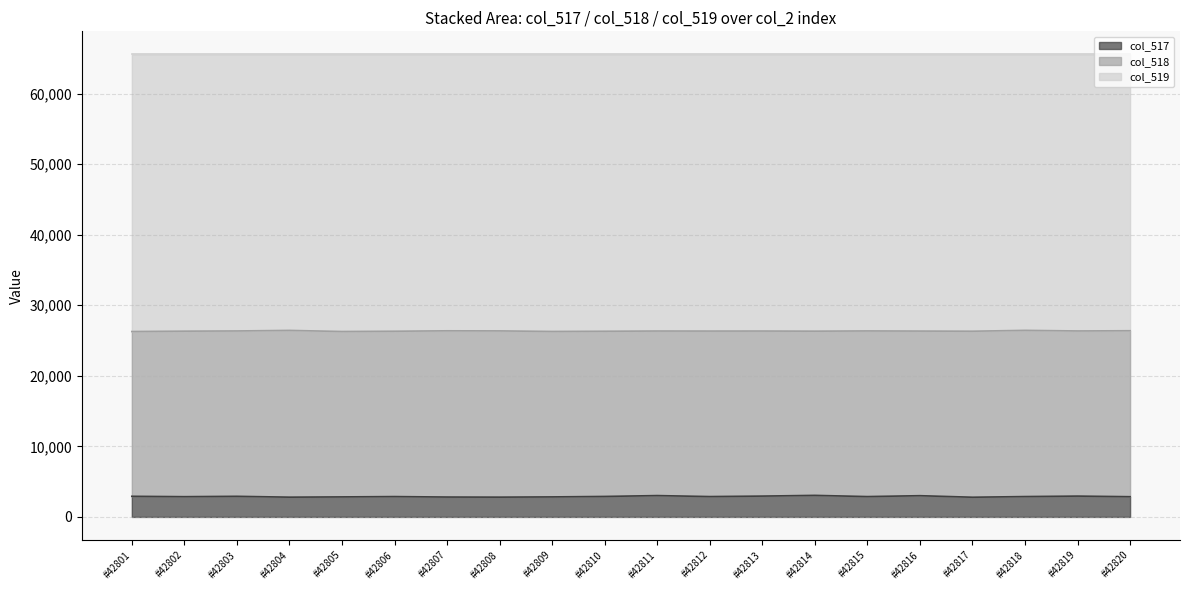

What is the difference between the second highest and second lowest values in the col_519 series?

156